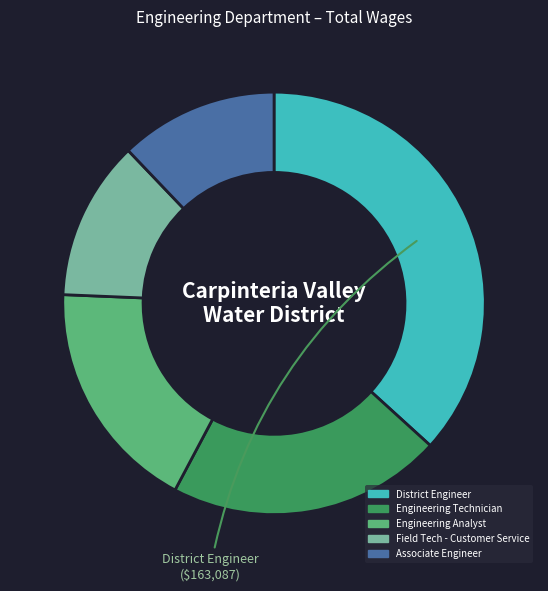

Which category has the biggest portion of the pie?

District Engineer